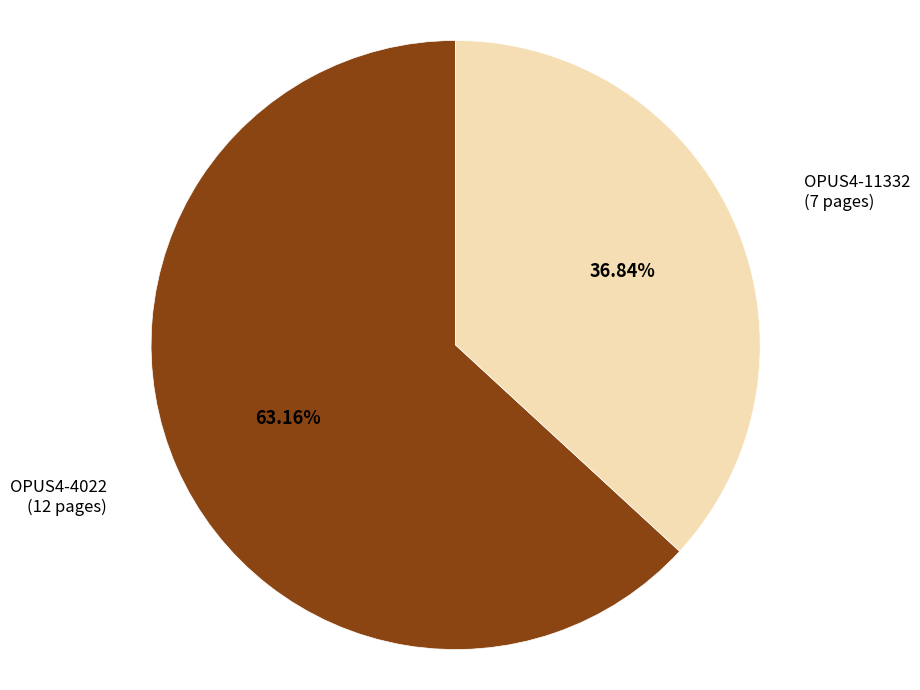

Count the number of slices in the pie.

2